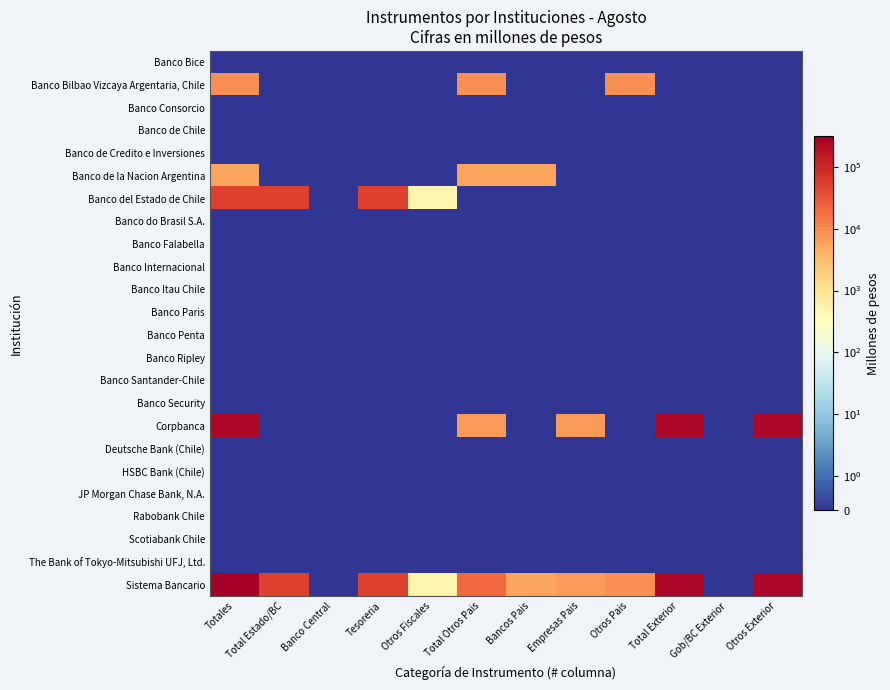

Reading left to right, what are all the values shown in this chart?

Banco Bice: Totales=0	Total Estado/BC=0	Banco Central=0	Tesoreria=0	Otros Fiscales=0	Total Otros Pais=0	Bancos Pais=0	Empresas Pais=0	Otros Pais=0	Total Exterior=0	Gob/BC Exterior=0	Otros Exterior=0
Banco Bilbao Vizcaya Argentaria, Chile: Totales=8596	Total Estado/BC=0	Banco Central=0	Tesoreria=0	Otros Fiscales=0	Total Otros Pais=8596	Bancos Pais=0	Empresas Pais=0	Otros Pais=8596	Total Exterior=0	Gob/BC Exterior=0	Otros Exterior=0
Banco Consorcio: Totales=0	Total Estado/BC=0	Banco Central=0	Tesoreria=0	Otros Fiscales=0	Total Otros Pais=0	Bancos Pais=0	Empresas Pais=0	Otros Pais=0	Total Exterior=0	Gob/BC Exterior=0	Otros Exterior=0
Banco de Chile: Totales=0	Total Estado/BC=0	Banco Central=0	Tesoreria=0	Otros Fiscales=0	Total Otros Pais=0	Bancos Pais=0	Empresas Pais=0	Otros Pais=0	Total Exterior=0	Gob/BC Exterior=0	Otros Exterior=0
Banco de Credito e Inversiones: Totales=0	Total Estado/BC=0	Banco Central=0	Tesoreria=0	Otros Fiscales=0	Total Otros Pais=0	Bancos Pais=0	Empresas Pais=0	Otros Pais=0	Total Exterior=0	Gob/BC Exterior=0	Otros Exterior=0
Banco de la Nacion Argentina: Totales=5779	Total Estado/BC=0	Banco Central=0	Tesoreria=0	Otros Fiscales=0	Total Otros Pais=5779	Bancos Pais=5779	Empresas Pais=0	Otros Pais=0	Total Exterior=0	Gob/BC Exterior=0	Otros Exterior=0
Banco del Estado de Chile: Totales=49994	Total Estado/BC=49994	Banco Central=0	Tesoreria=49524	Otros Fiscales=470	Total Otros Pais=0	Bancos Pais=0	Empresas Pais=0	Otros Pais=0	Total Exterior=0	Gob/BC Exterior=0	Otros Exterior=0
Banco do Brasil S.A.: Totales=0	Total Estado/BC=0	Banco Central=0	Tesoreria=0	Otros Fiscales=0	Total Otros Pais=0	Bancos Pais=0	Empresas Pais=0	Otros Pais=0	Total Exterior=0	Gob/BC Exterior=0	Otros Exterior=0
Banco Falabella: Totales=0	Total Estado/BC=0	Banco Central=0	Tesoreria=0	Otros Fiscales=0	Total Otros Pais=0	Bancos Pais=0	Empresas Pais=0	Otros Pais=0	Total Exterior=0	Gob/BC Exterior=0	Otros Exterior=0
Banco Internacional: Totales=0	Total Estado/BC=0	Banco Central=0	Tesoreria=0	Otros Fiscales=0	Total Otros Pais=0	Bancos Pais=0	Empresas Pais=0	Otros Pais=0	Total Exterior=0	Gob/BC Exterior=0	Otros Exterior=0
Banco Itau Chile: Totales=0	Total Estado/BC=0	Banco Central=0	Tesoreria=0	Otros Fiscales=0	Total Otros Pais=0	Bancos Pais=0	Empresas Pais=0	Otros Pais=0	Total Exterior=0	Gob/BC Exterior=0	Otros Exterior=0
Banco Paris: Totales=0	Total Estado/BC=0	Banco Central=0	Tesoreria=0	Otros Fiscales=0	Total Otros Pais=0	Bancos Pais=0	Empresas Pais=0	Otros Pais=0	Total Exterior=0	Gob/BC Exterior=0	Otros Exterior=0
Banco Penta: Totales=0	Total Estado/BC=0	Banco Central=0	Tesoreria=0	Otros Fiscales=0	Total Otros Pais=0	Bancos Pais=0	Empresas Pais=0	Otros Pais=0	Total Exterior=0	Gob/BC Exterior=0	Otros Exterior=0
Banco Ripley: Totales=0	Total Estado/BC=0	Banco Central=0	Tesoreria=0	Otros Fiscales=0	Total Otros Pais=0	Bancos Pais=0	Empresas Pais=0	Otros Pais=0	Total Exterior=0	Gob/BC Exterior=0	Otros Exterior=0
Banco Santander-Chile: Totales=0	Total Estado/BC=0	Banco Central=0	Tesoreria=0	Otros Fiscales=0	Total Otros Pais=0	Bancos Pais=0	Empresas Pais=0	Otros Pais=0	Total Exterior=0	Gob/BC Exterior=0	Otros Exterior=0
Banco Security: Totales=0	Total Estado/BC=0	Banco Central=0	Tesoreria=0	Otros Fiscales=0	Total Otros Pais=0	Bancos Pais=0	Empresas Pais=0	Otros Pais=0	Total Exterior=0	Gob/BC Exterior=0	Otros Exterior=0
Corpbanca: Totales=246204	Total Estado/BC=0	Banco Central=0	Tesoreria=0	Otros Fiscales=0	Total Otros Pais=6945	Bancos Pais=0	Empresas Pais=6945	Otros Pais=0	Total Exterior=239259	Gob/BC Exterior=0	Otros Exterior=239259
Deutsche Bank (Chile): Totales=0	Total Estado/BC=0	Banco Central=0	Tesoreria=0	Otros Fiscales=0	Total Otros Pais=0	Bancos Pais=0	Empresas Pais=0	Otros Pais=0	Total Exterior=0	Gob/BC Exterior=0	Otros Exterior=0
HSBC Bank (Chile): Totales=0	Total Estado/BC=0	Banco Central=0	Tesoreria=0	Otros Fiscales=0	Total Otros Pais=0	Bancos Pais=0	Empresas Pais=0	Otros Pais=0	Total Exterior=0	Gob/BC Exterior=0	Otros Exterior=0
JP Morgan Chase Bank, N.A.: Totales=0	Total Estado/BC=0	Banco Central=0	Tesoreria=0	Otros Fiscales=0	Total Otros Pais=0	Bancos Pais=0	Empresas Pais=0	Otros Pais=0	Total Exterior=0	Gob/BC Exterior=0	Otros Exterior=0
Rabobank Chile: Totales=0	Total Estado/BC=0	Banco Central=0	Tesoreria=0	Otros Fiscales=0	Total Otros Pais=0	Bancos Pais=0	Empresas Pais=0	Otros Pais=0	Total Exterior=0	Gob/BC Exterior=0	Otros Exterior=0
Scotiabank Chile: Totales=0	Total Estado/BC=0	Banco Central=0	Tesoreria=0	Otros Fiscales=0	Total Otros Pais=0	Bancos Pais=0	Empresas Pais=0	Otros Pais=0	Total Exterior=0	Gob/BC Exterior=0	Otros Exterior=0
The Bank of Tokyo-Mitsubishi UFJ, Ltd.: Totales=0	Total Estado/BC=0	Banco Central=0	Tesoreria=0	Otros Fiscales=0	Total Otros Pais=0	Bancos Pais=0	Empresas Pais=0	Otros Pais=0	Total Exterior=0	Gob/BC Exterior=0	Otros Exterior=0
Sistema Bancario: Totales=310573	Total Estado/BC=49994	Banco Central=0	Tesoreria=49524	Otros Fiscales=470	Total Otros Pais=21320	Bancos Pais=5779	Empresas Pais=6945	Otros Pais=8596	Total Exterior=239259	Gob/BC Exterior=0	Otros Exterior=239259